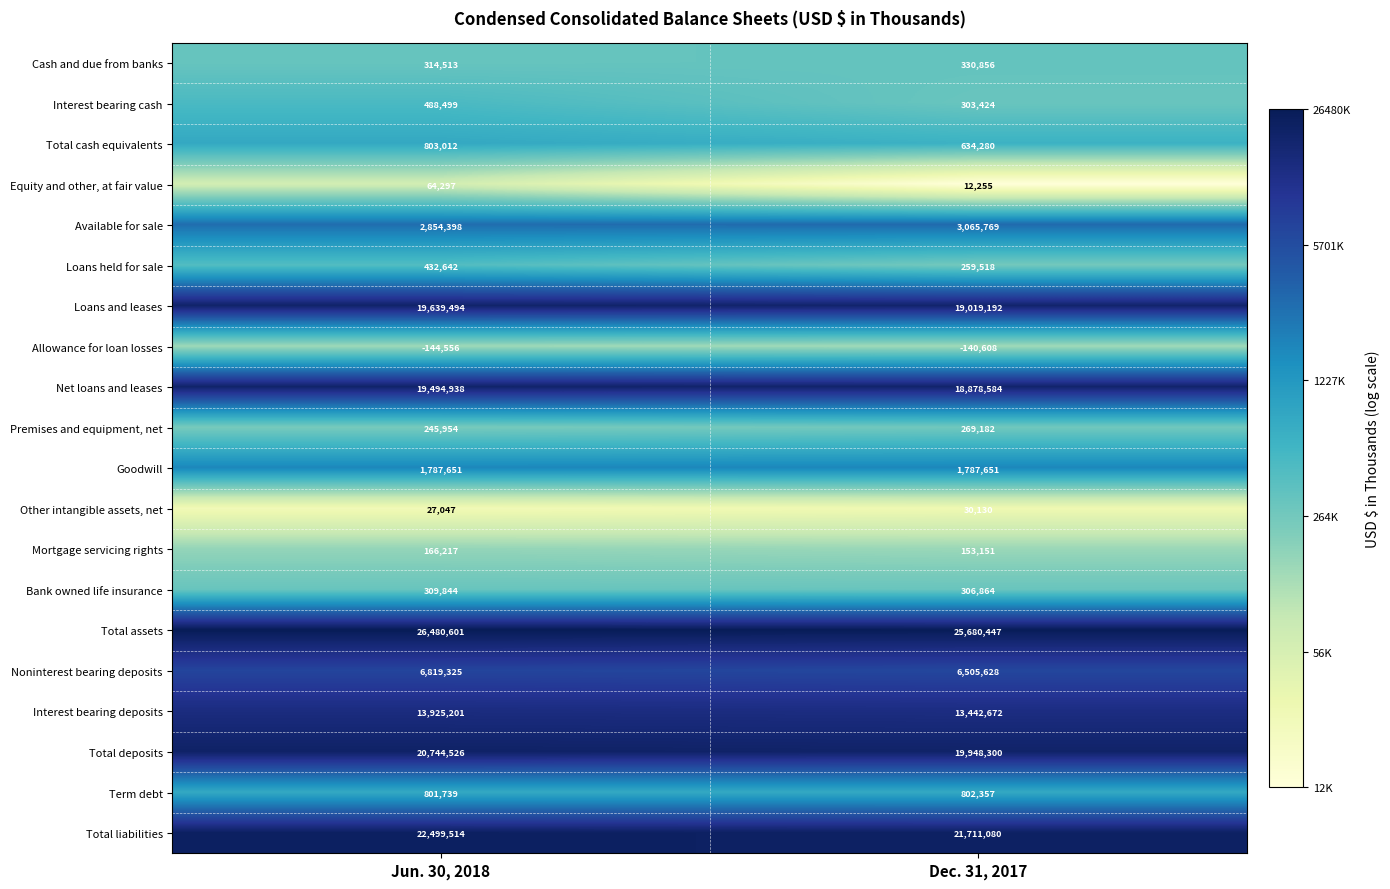

What is the total value across all series at Jun. 30, 2018?

137754856